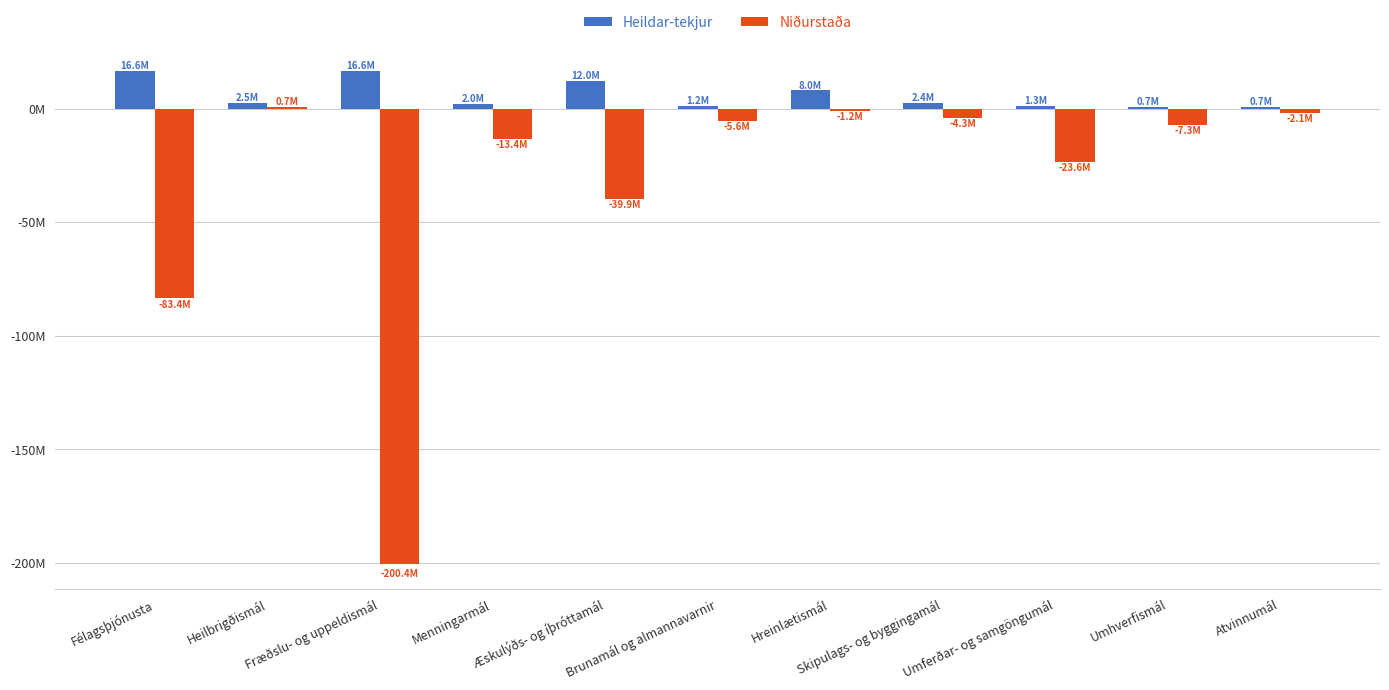

Where does the Niðurstaða series first go above -7326806?

Heilbrigðismál